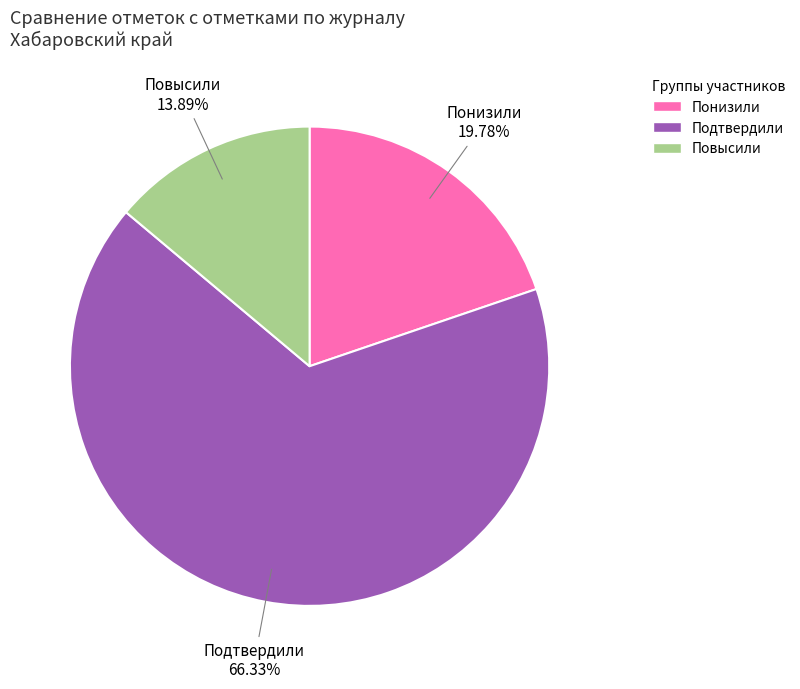

What percentage is the Подтвердили slice, to the nearest percent?

66%